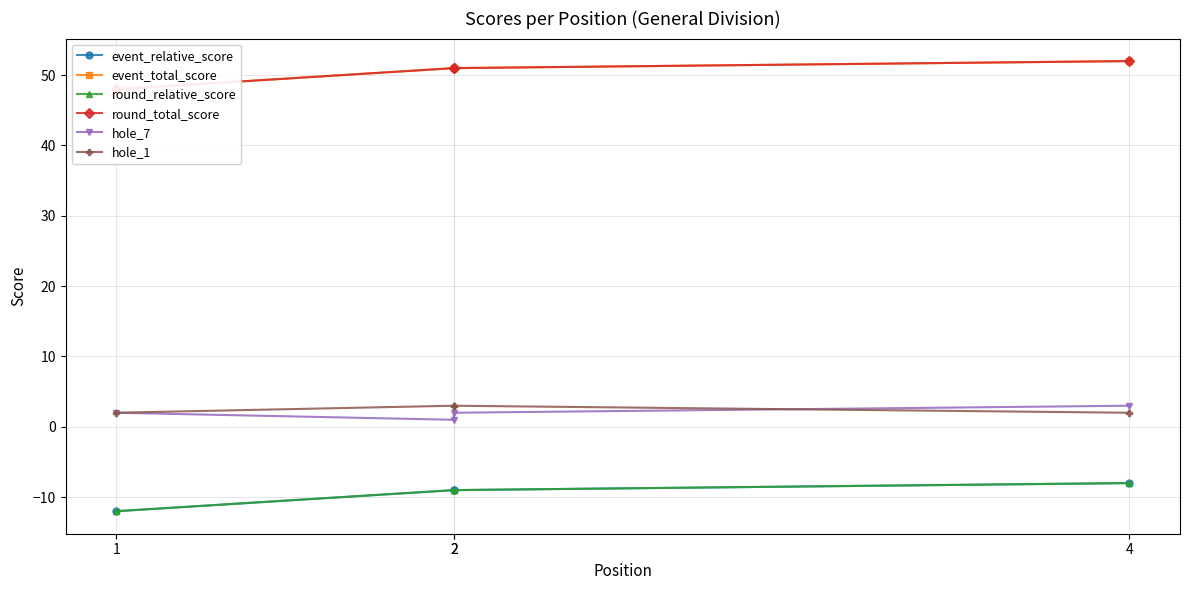

The value of round_relative_score at 2 is -16. True or false?

False